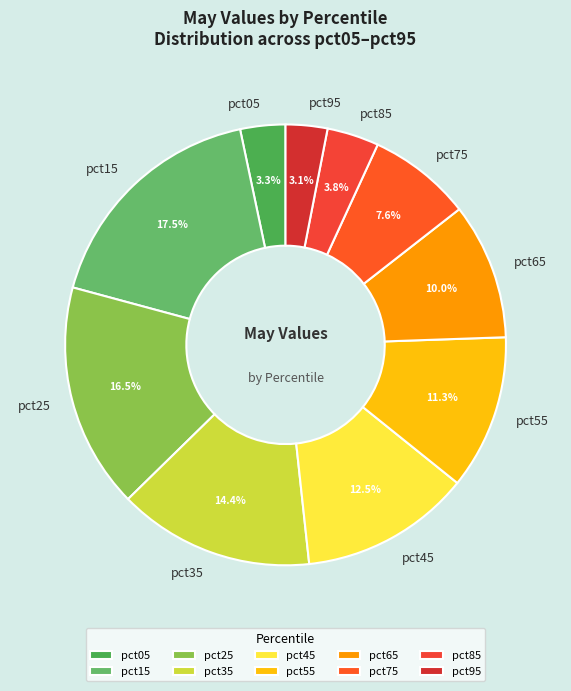

What percentage is the pct35 slice, to the nearest percent?

14%